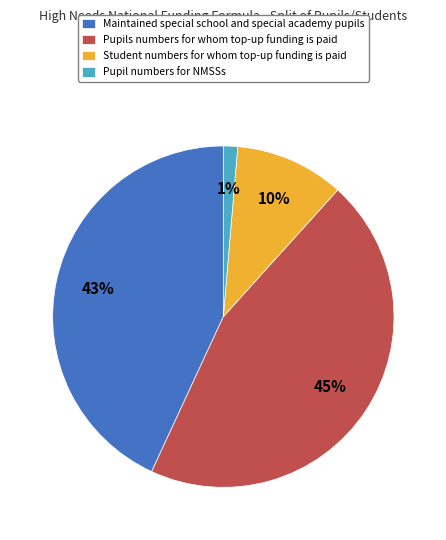

How many slices are in this pie chart?

4